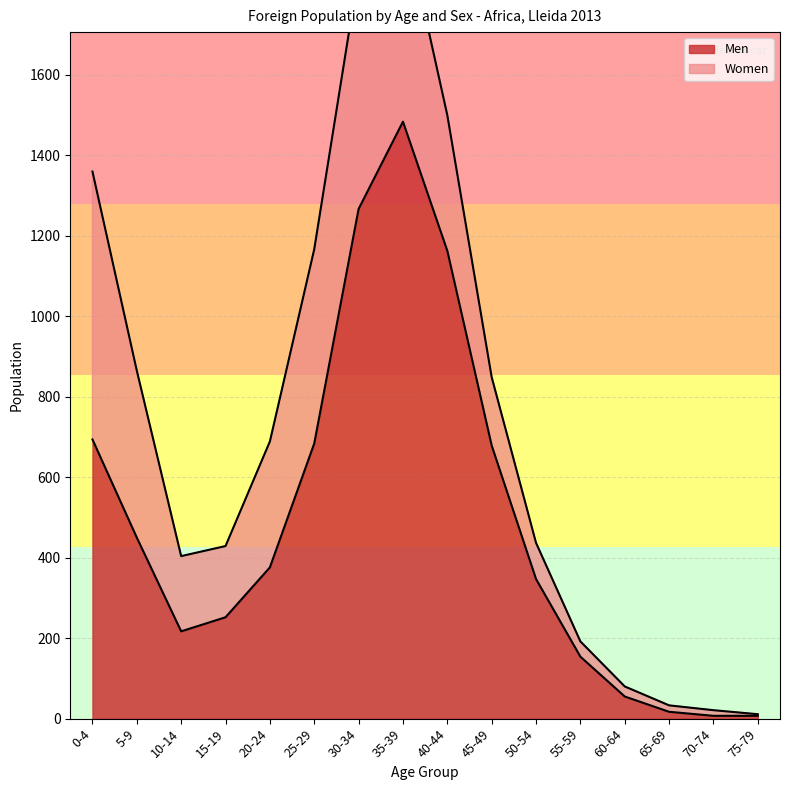

Read the value at 25-29, to the nearest 50.

700